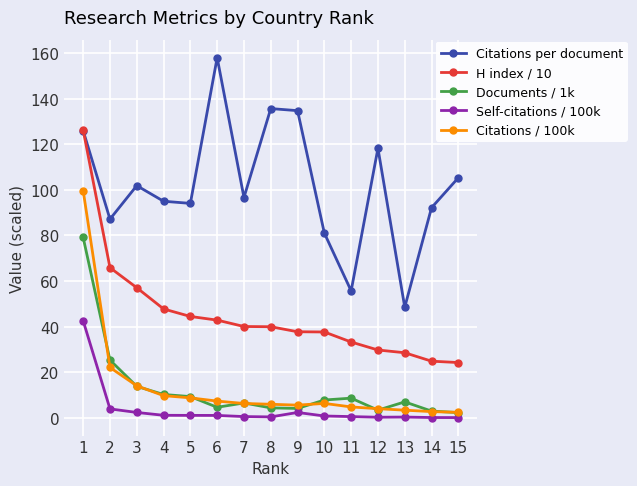

Is the value of H index / 10 at 5 greater than the value of Self-citations / 100k at 2?

Yes